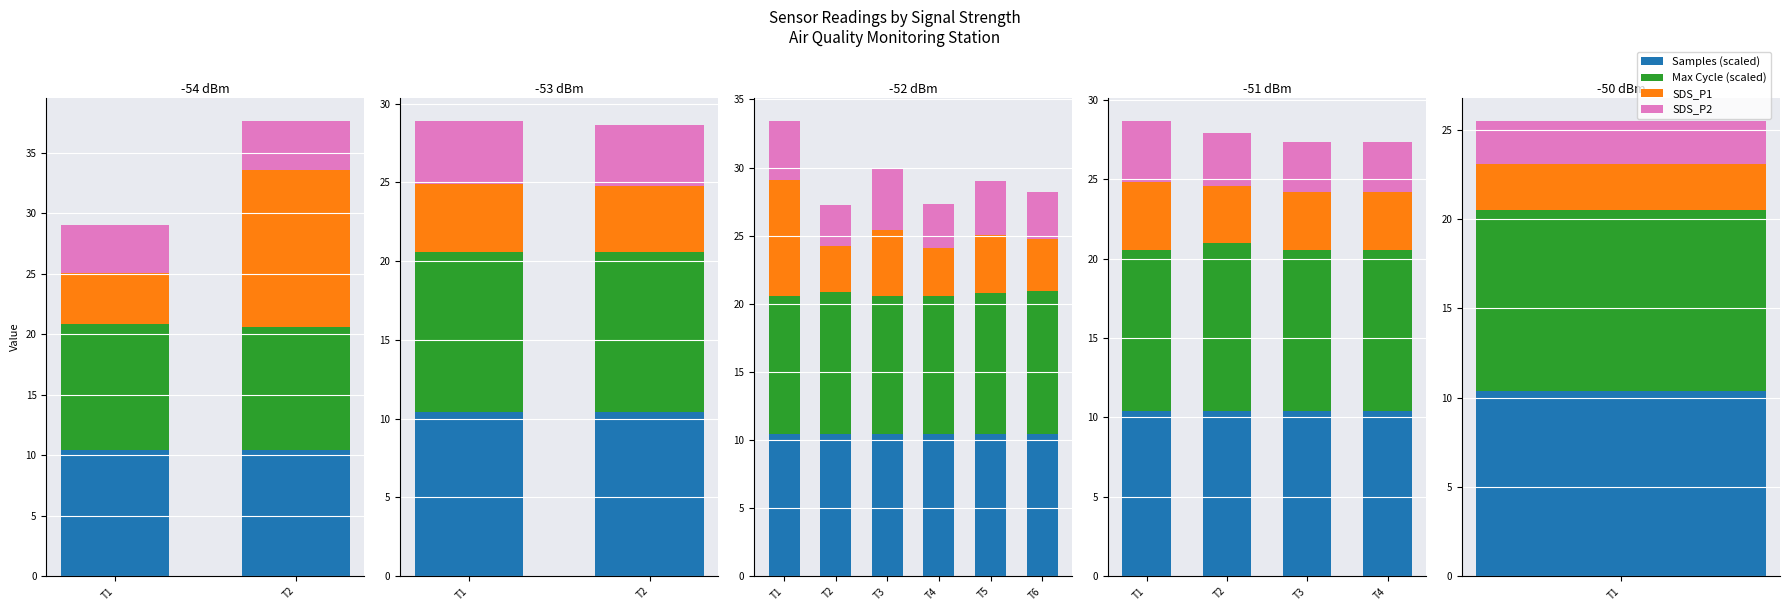

True or false: SDS_P2 has a value of 6.3 at T1.

False